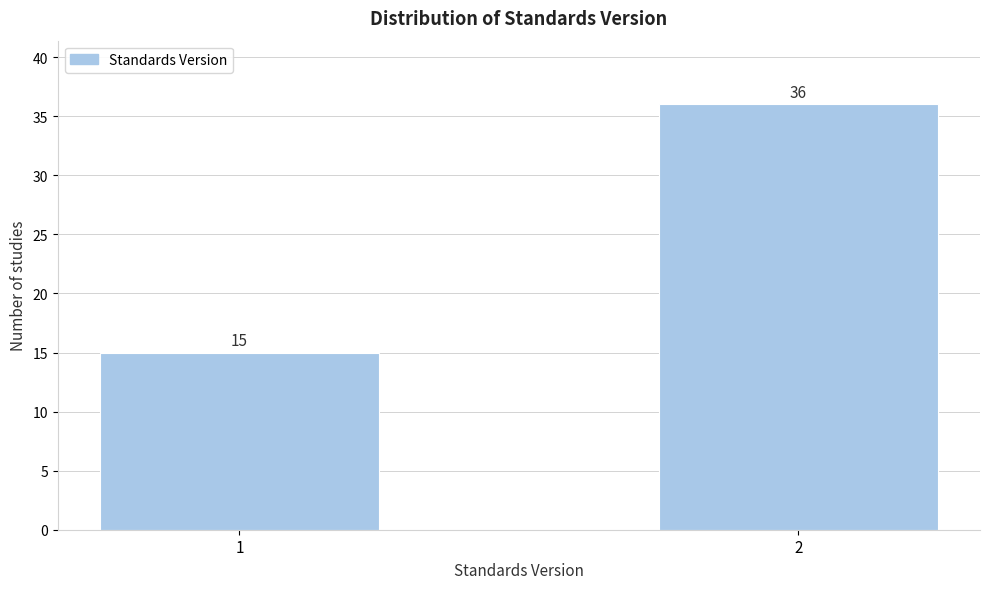

Reading left to right, extract all data points from this chart.

15	36